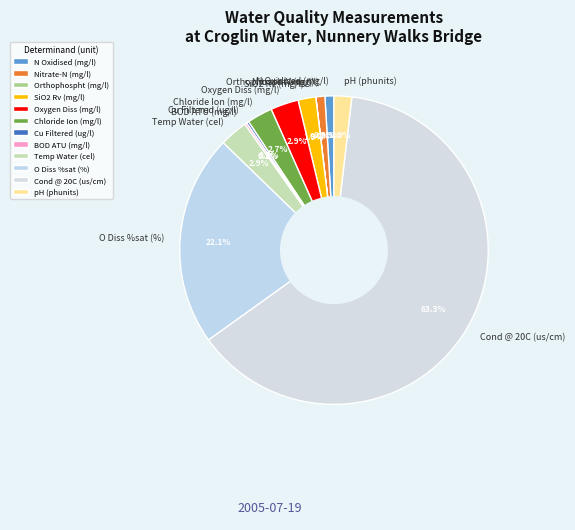

To the nearest percent, what is the difference between the largest and smallest slice percentages?

63%